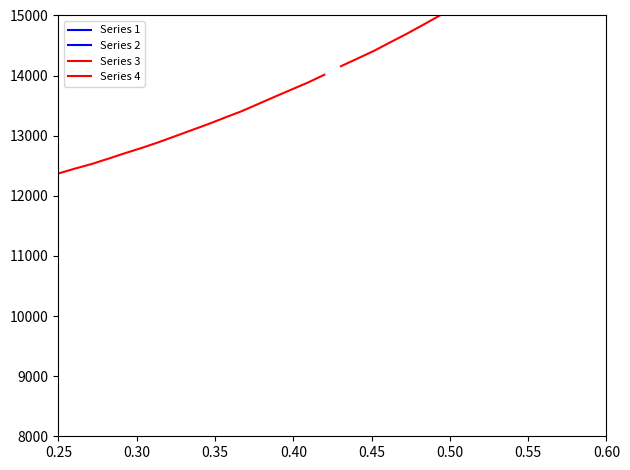

At how many categories does at least one series exceed 21677?

2